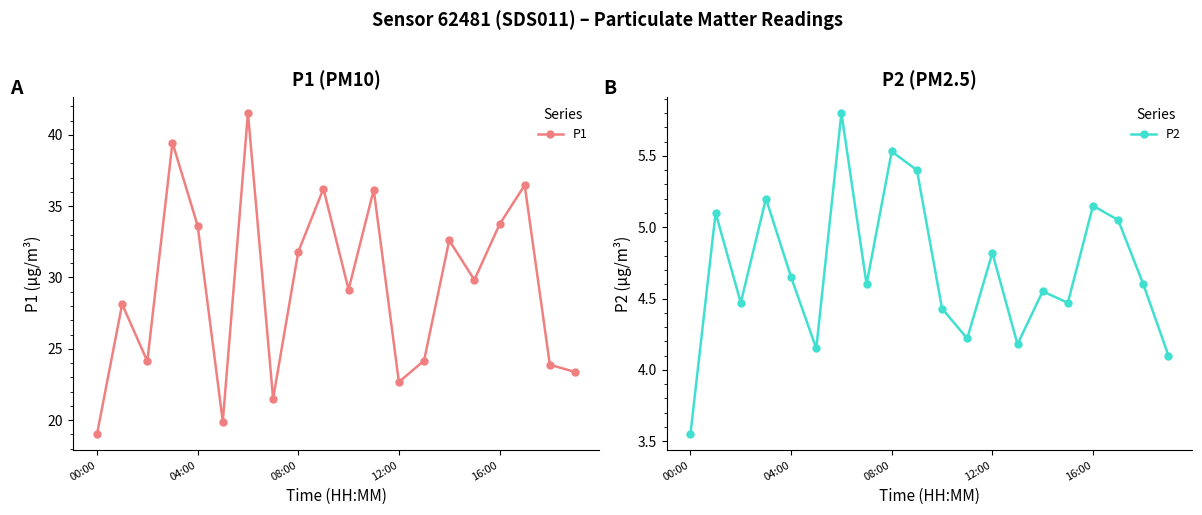

What is the minimum value for P1?

19.0